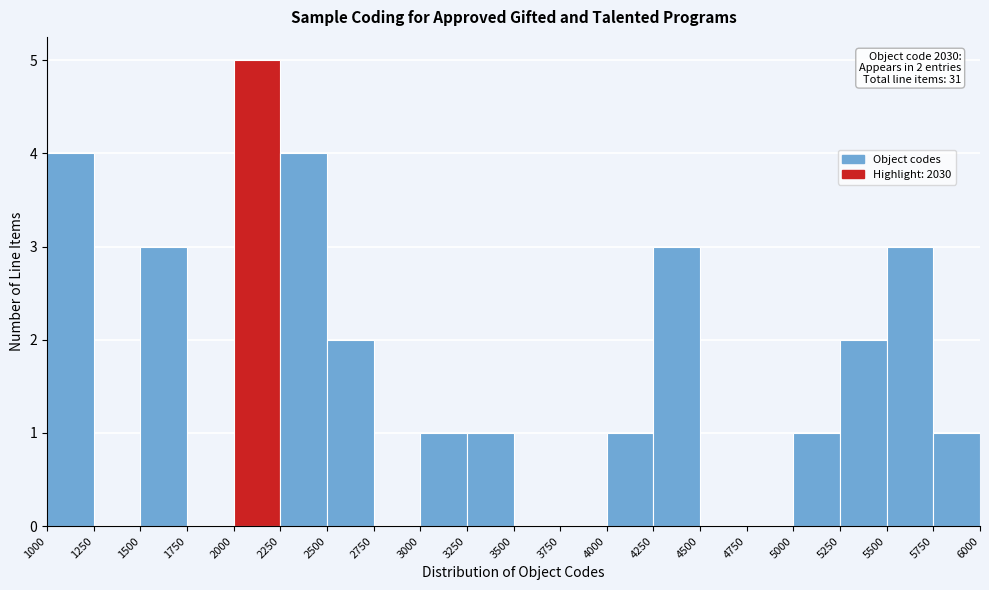

Which range on the x-axis has the tallest bar?

2000 to 2250